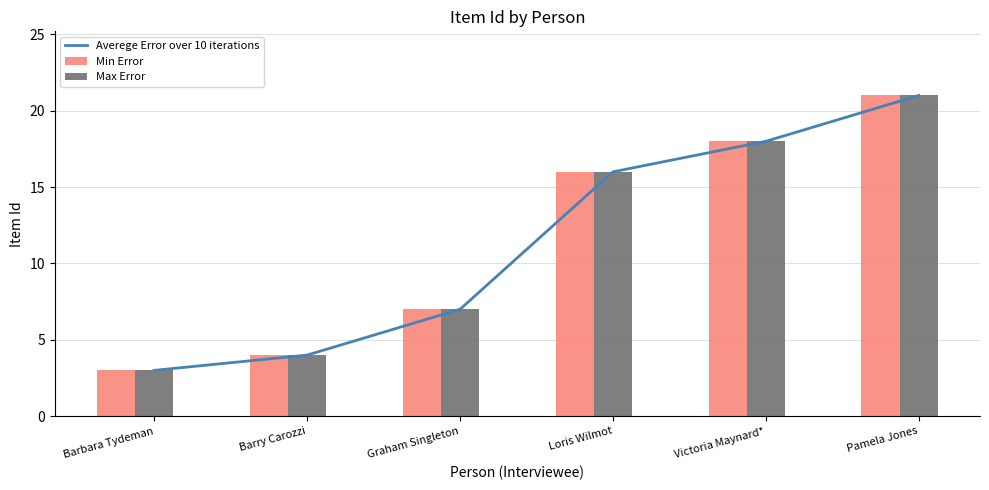

Reading right to left, transcribe all the data shown in this chart.

Averege Error over 10 iterations: Pamela Jones=21	Victoria Maynard*=18	Loris Wilmot=16	Graham Singleton=7	Barry Carozzi=4	Barbara Tydeman=3
Min Error: Pamela Jones=21	Victoria Maynard*=18	Loris Wilmot=16	Graham Singleton=7	Barry Carozzi=4	Barbara Tydeman=3
Max Error: Pamela Jones=21	Victoria Maynard*=18	Loris Wilmot=16	Graham Singleton=7	Barry Carozzi=4	Barbara Tydeman=3